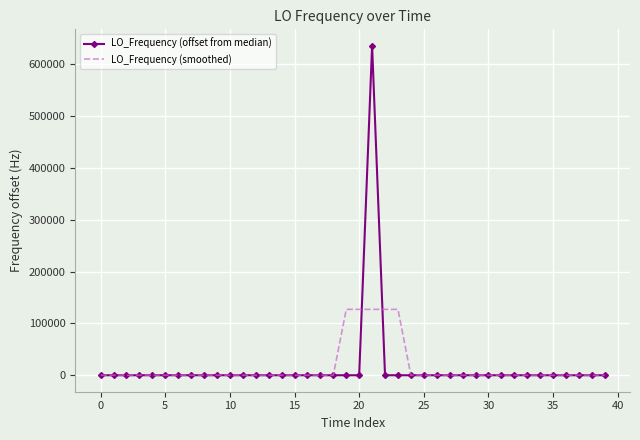

What are all the series names shown in the legend?

LO_Frequency (offset from median), LO_Frequency (smoothed)